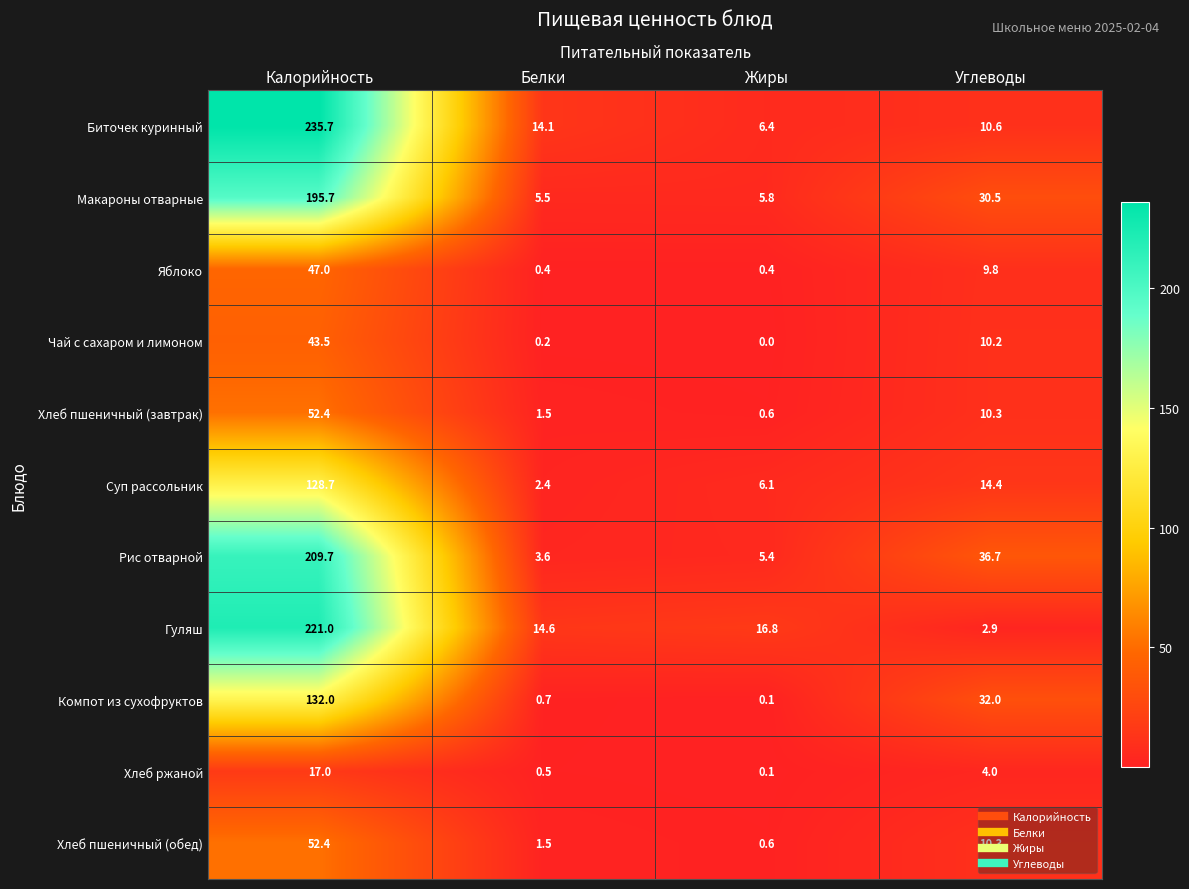

Is it true that Чай с сахаром и лимоном equals 10.2 at Углеводы?

True